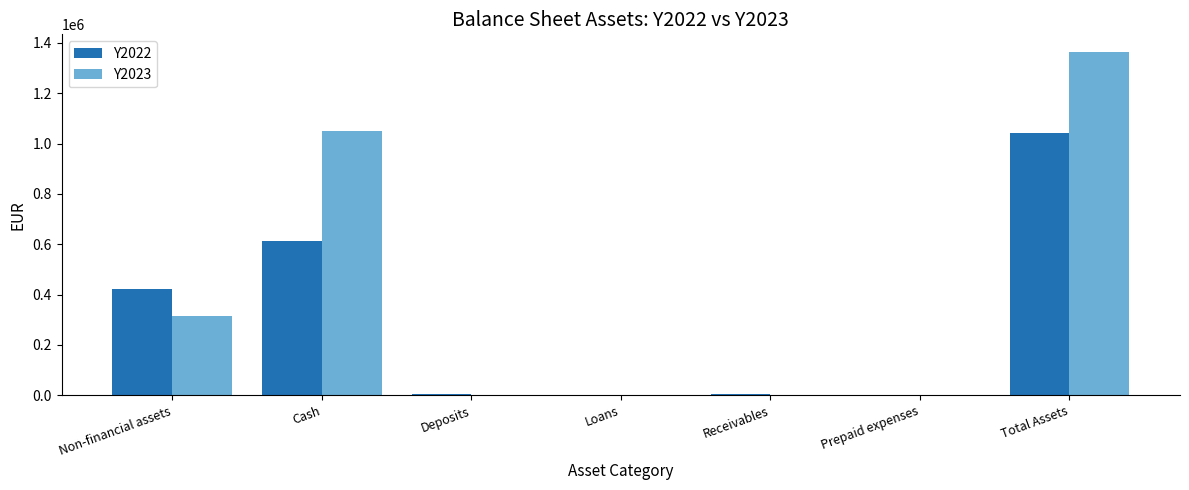

At which label does Y2023 reach its peak?

Total Assets